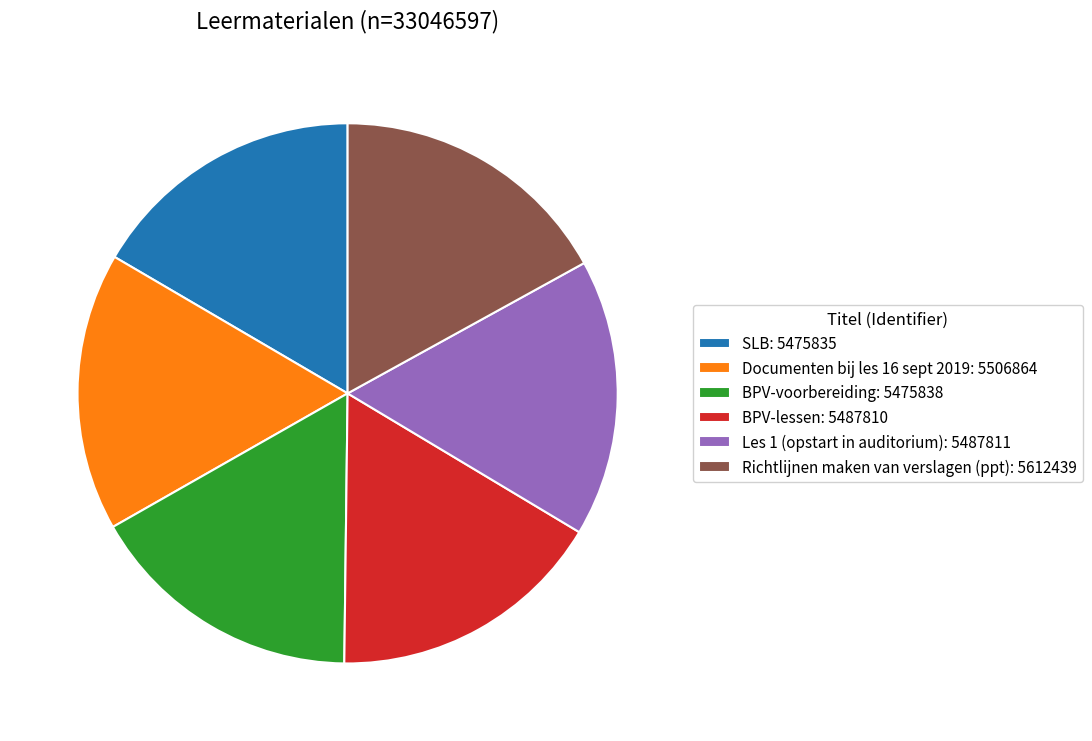

How many segments does this pie chart have?

6